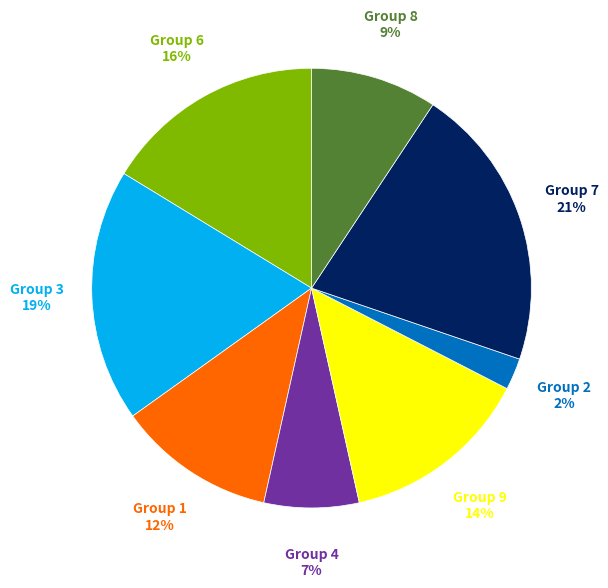

Do Group 3 and Group 1 together represent more than half of the pie?

No